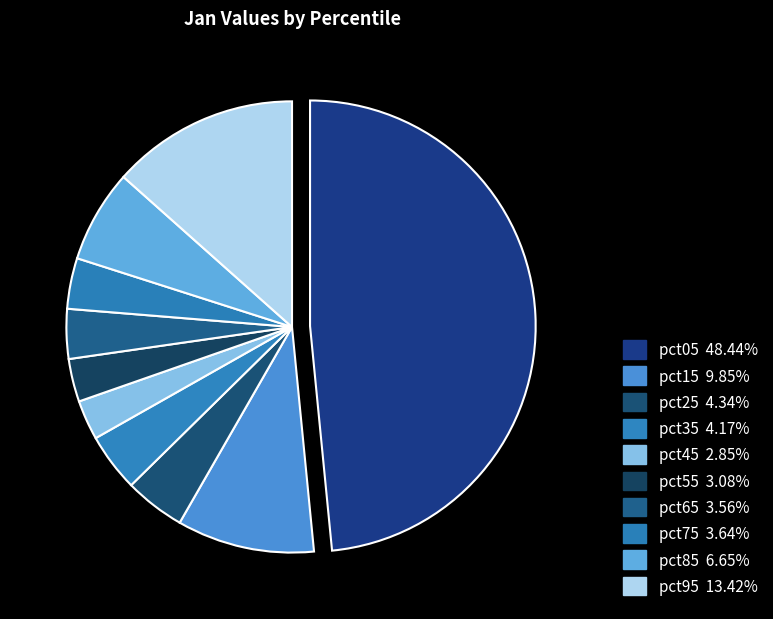

What is the largest slice in the pie chart?

pct05